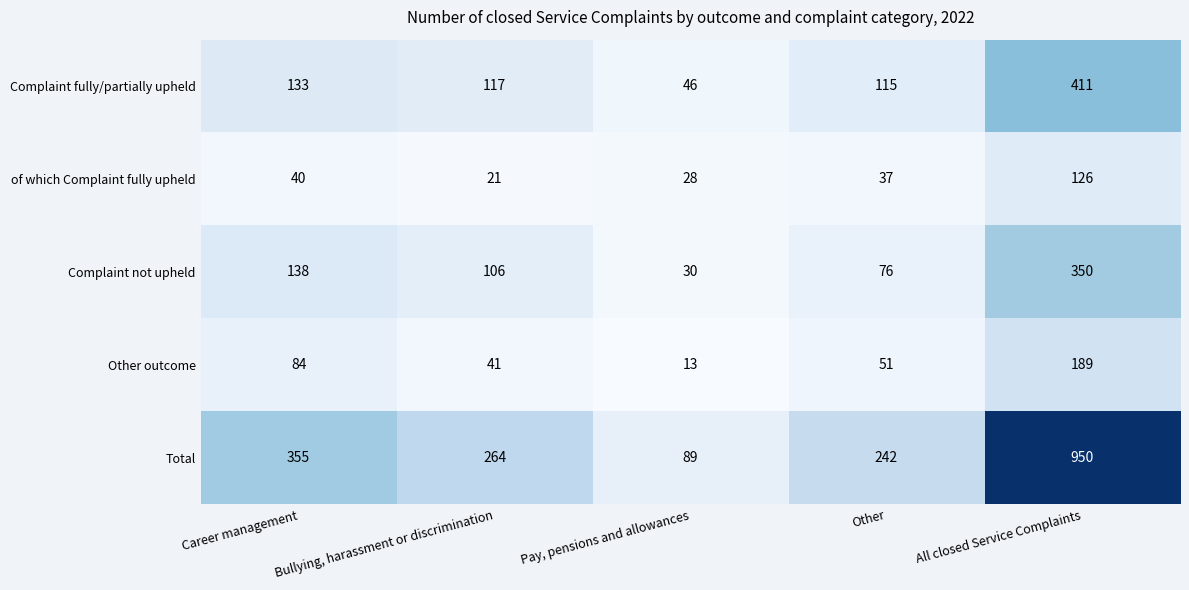

The Other outcome series shows 189 at All closed Service Complaints. True or false?

True